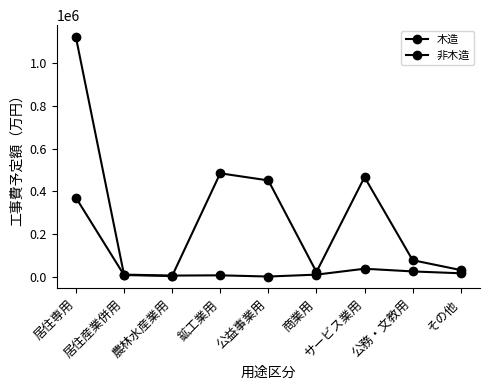

Reading left to right, what are all the values shown in this chart?

木造: 居住専用=1123668	居住産業併用=9000	農林水産業用=4450	鉱工業用=5650	公益事業用=0	商業用=8900	サービス業用=36600	公務・文教用=23940	その他=15200
非木造: 居住専用=370277	居住産業併用=7025	農林水産業用=2356	鉱工業用=484530	公益事業用=451150	商業用=21250	サービス業用=466550	公務・文教用=76700	その他=30360